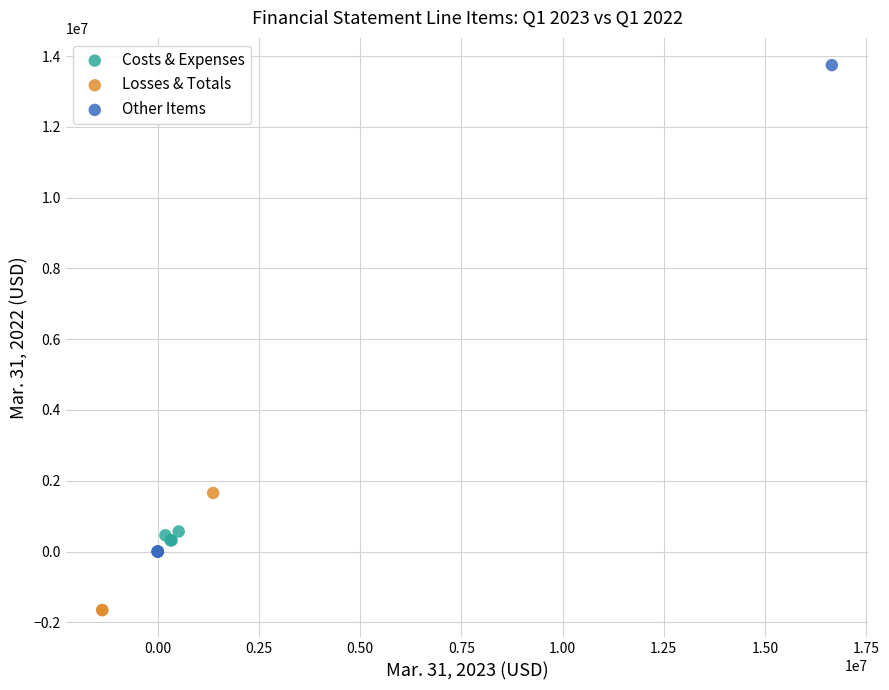

Which series reaches the maximum Y coordinate?

Other Items